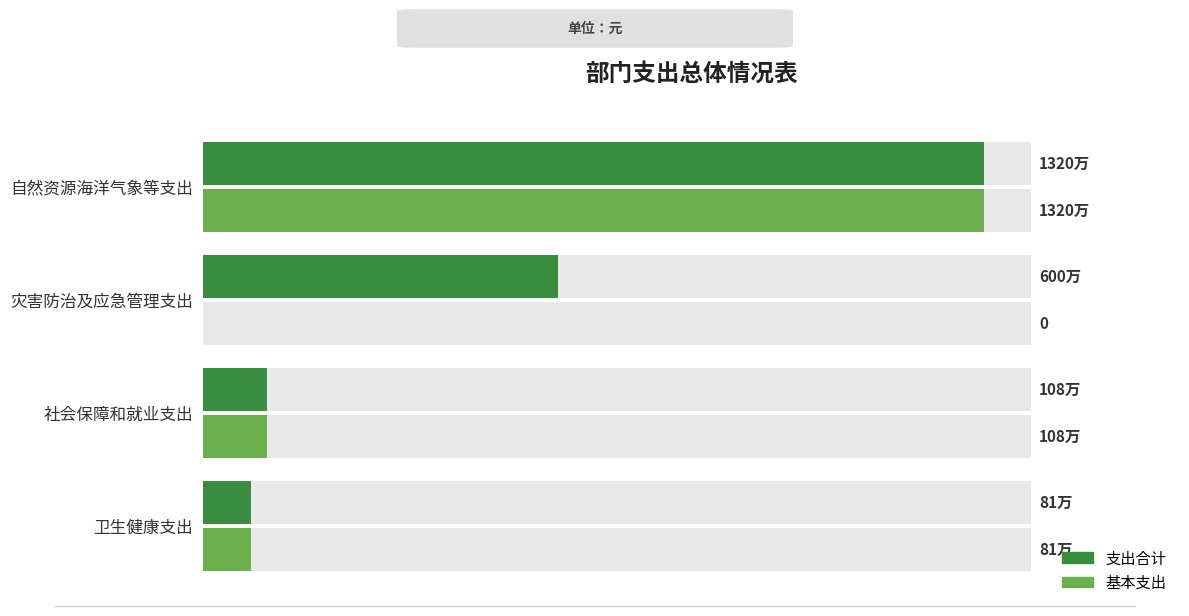

Is the value of 基本支出 at 卫生健康支出 greater than the value of 支出合计 at 社会保障和就业支出?

No